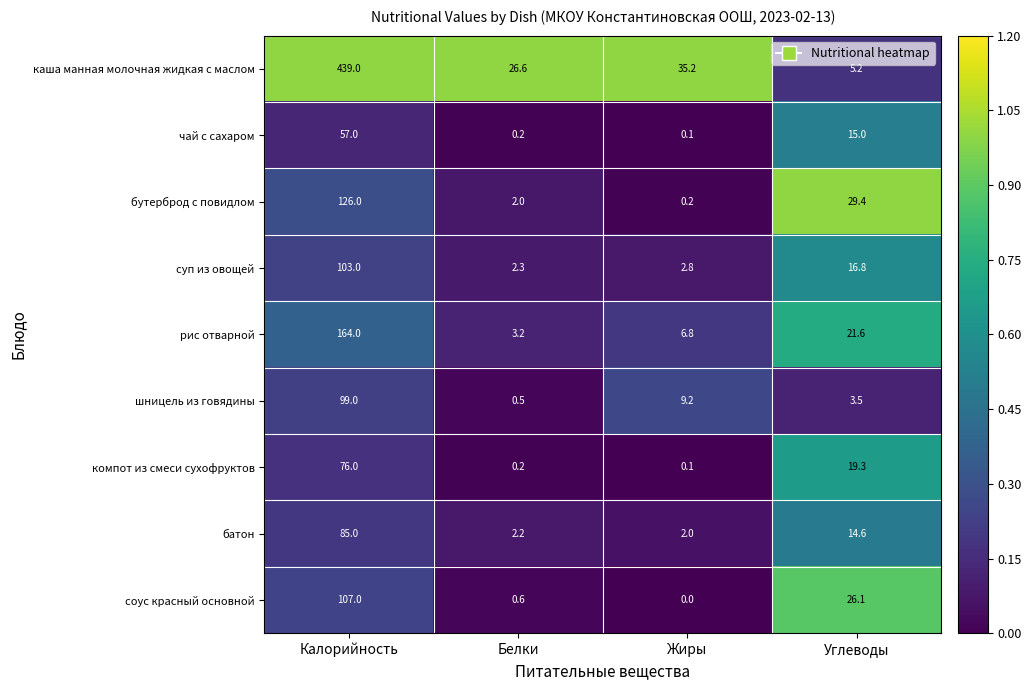

At which category does the chart reach its peak across all series?

Калорийность